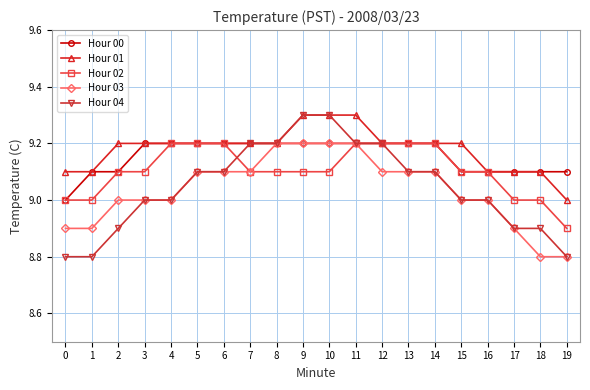

What is the lowest value of the Hour 02 series?

8.9